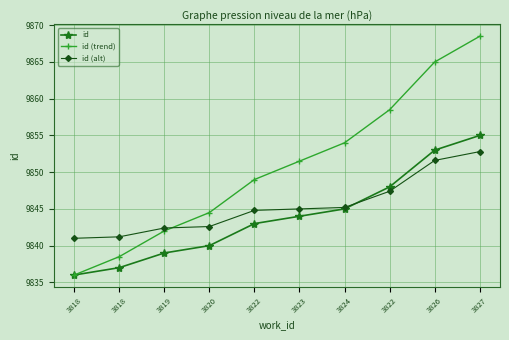

At which label is id (alt) closest to 9846?

3824